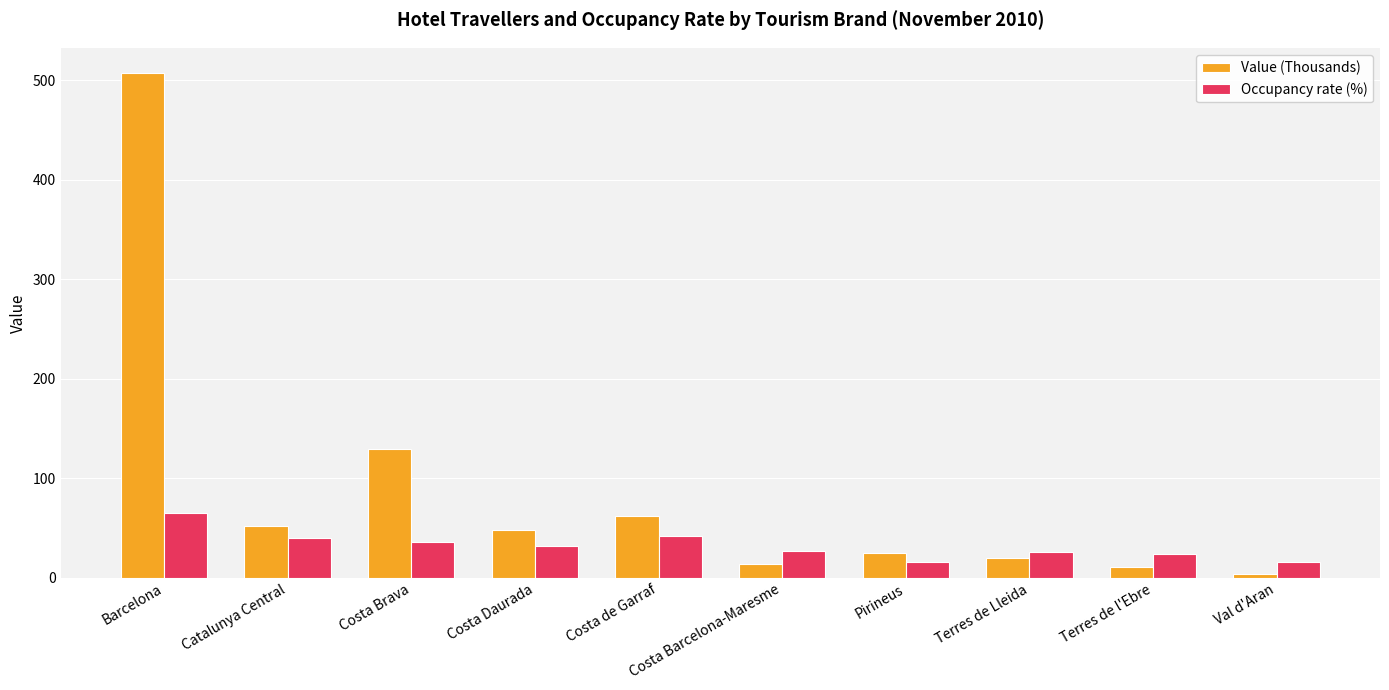

Count the number of categories in the chart.

10